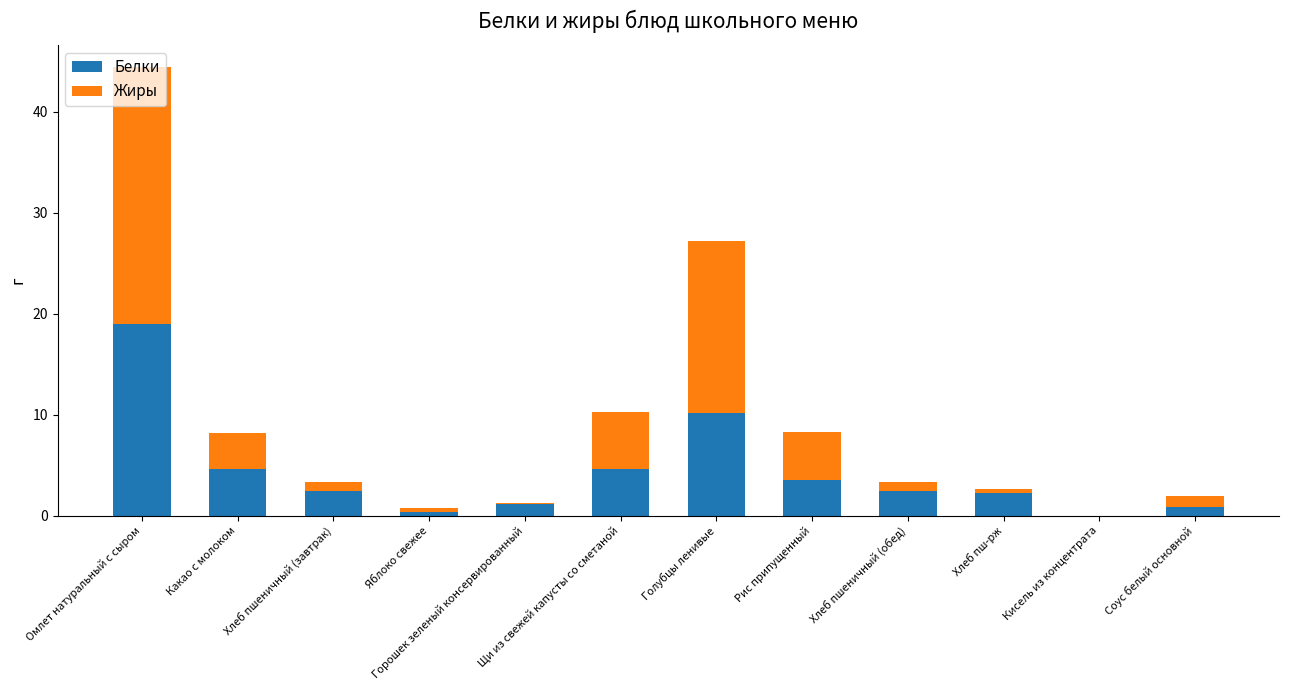

What is the total value across all series at Рис припущенный?

8.3